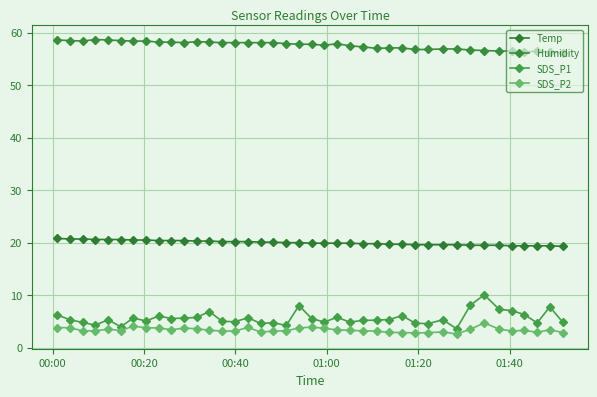

Is this an area chart (filled region under the line)?

No